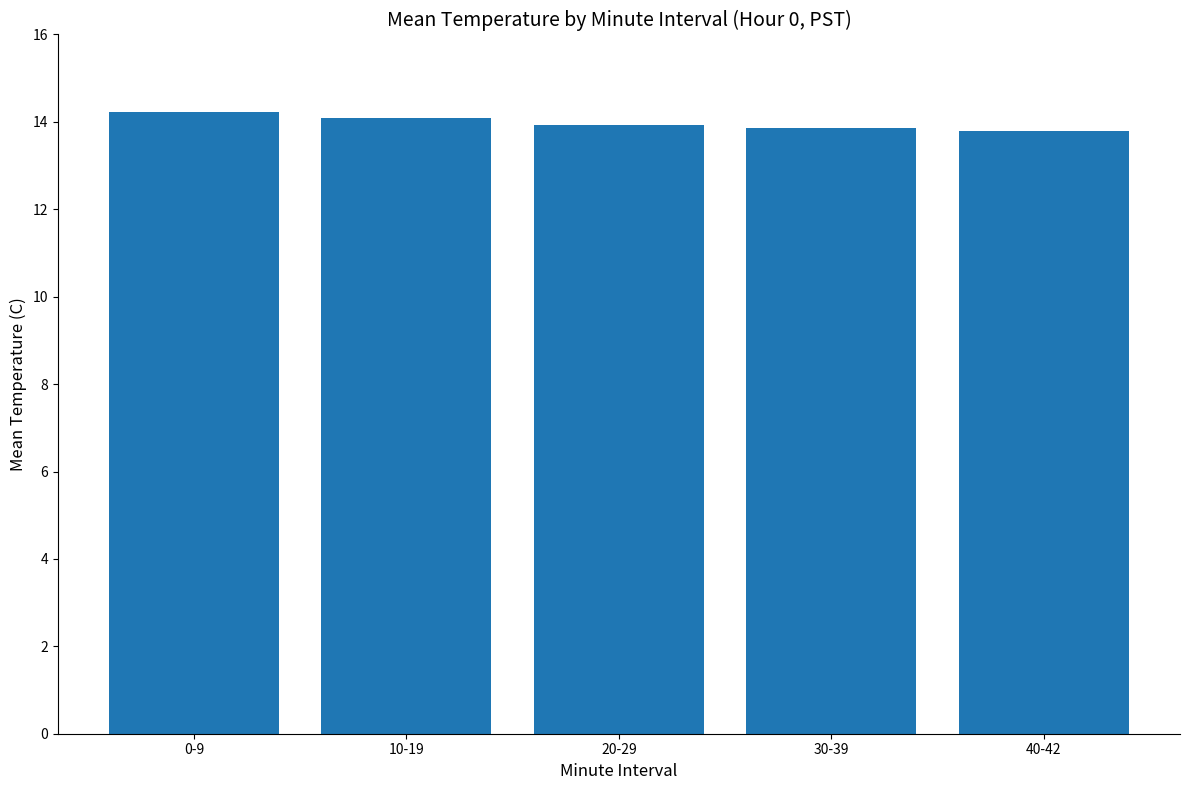

Approximately how many times larger is the value at 0-9 compared to 40-42?

1.0